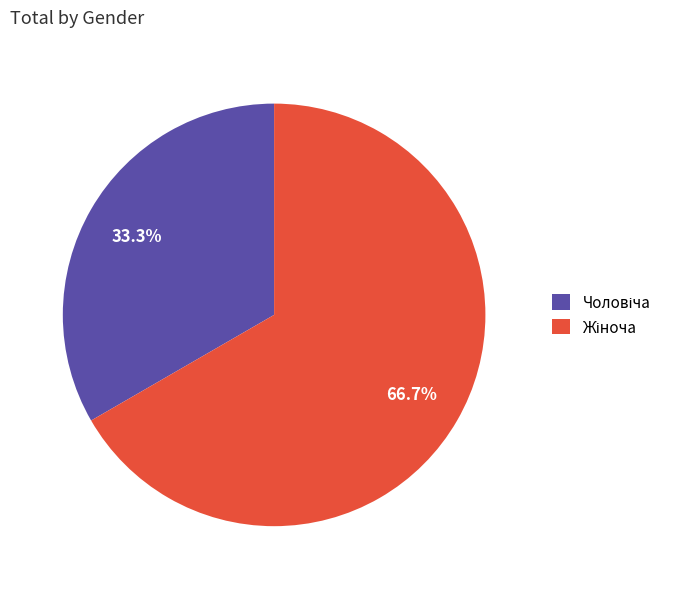

Is there any slice that represents more than half of the pie?

Yes